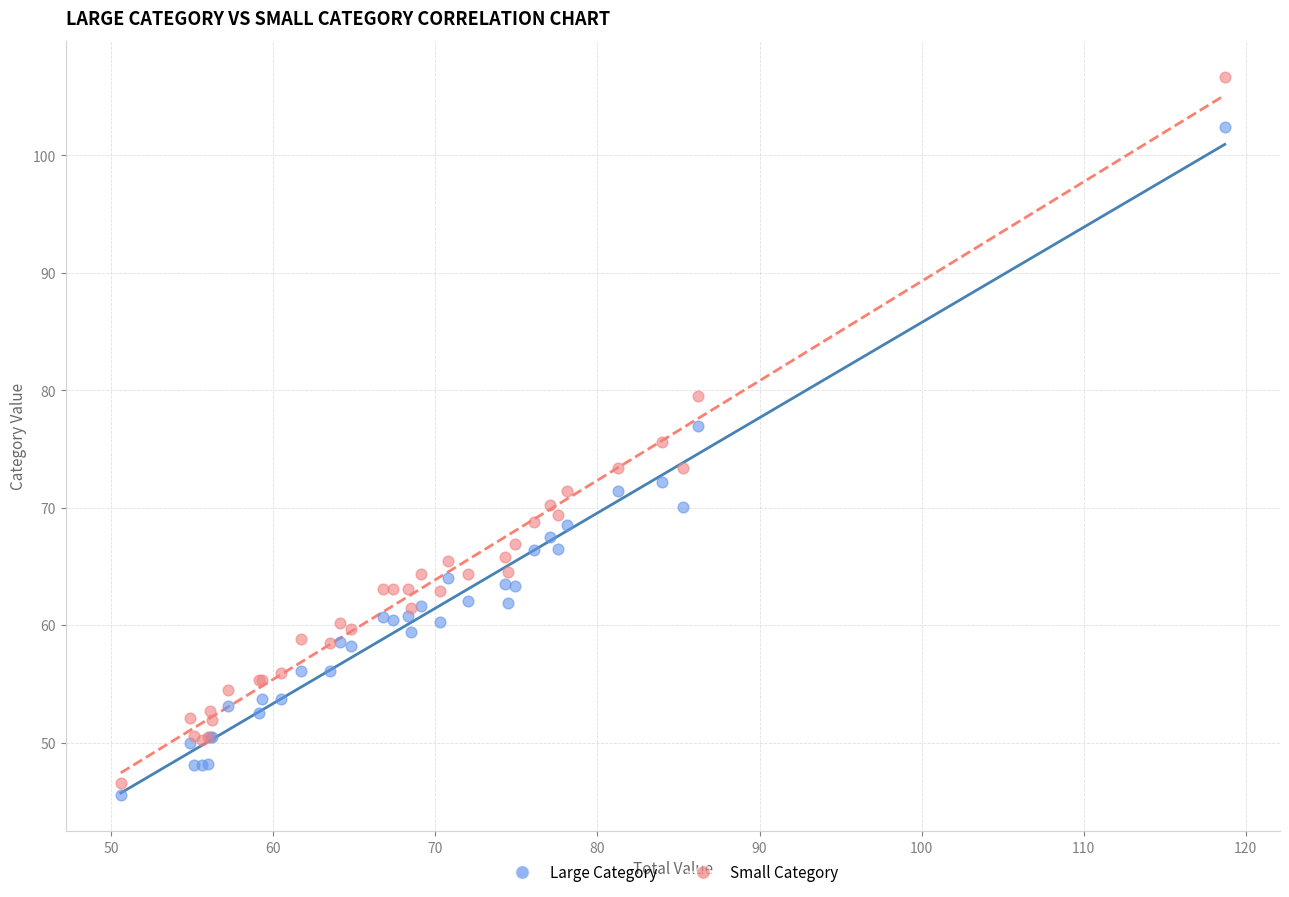

What is the X range (max minus min) for the scatter plot?

68.1